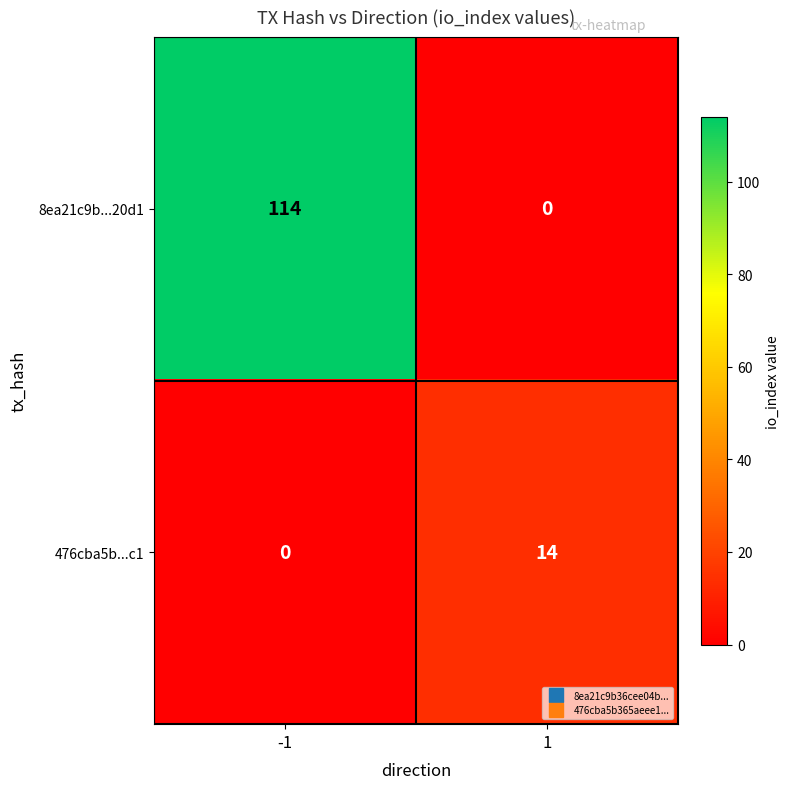

What is the sum of the 476cba5b...c1 values at 1 and -1?

14